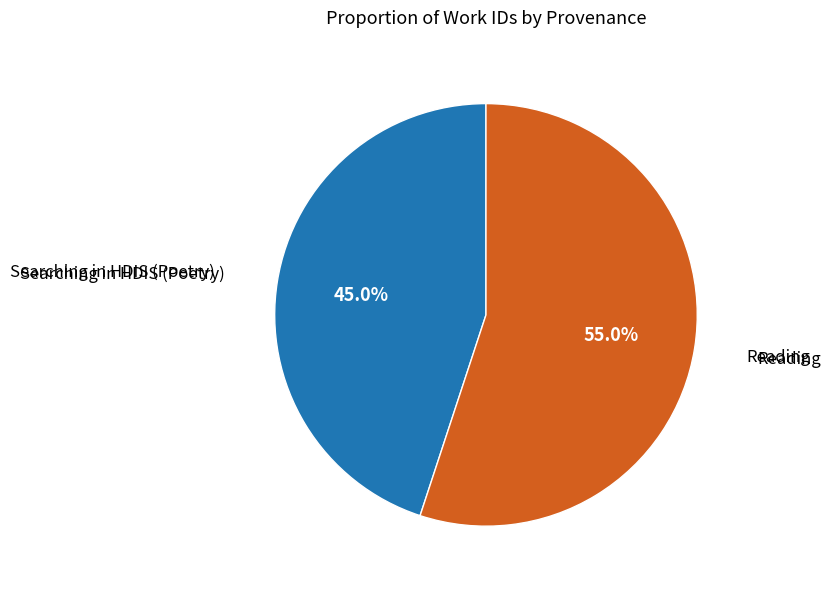

Is there a majority slice in this chart?

Yes